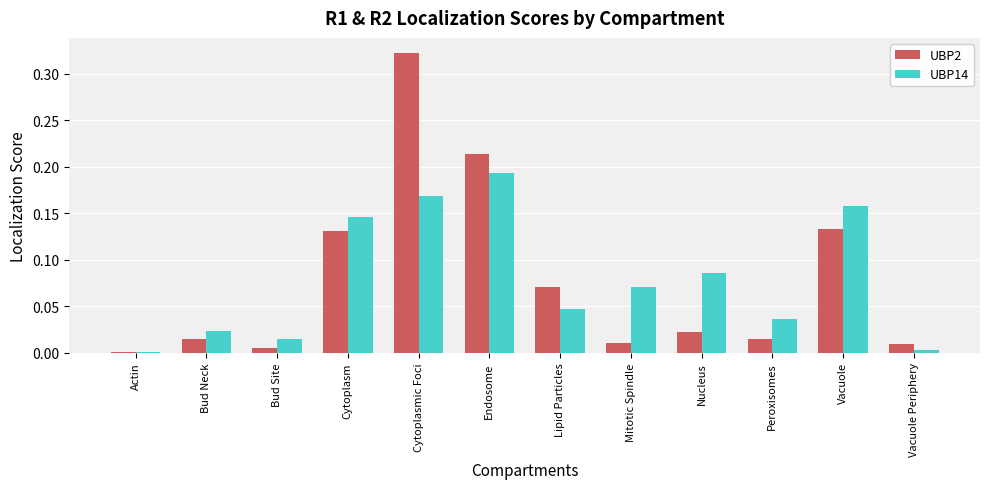

Is it true that UBP2 equals 0.0 at Nucleus?

True